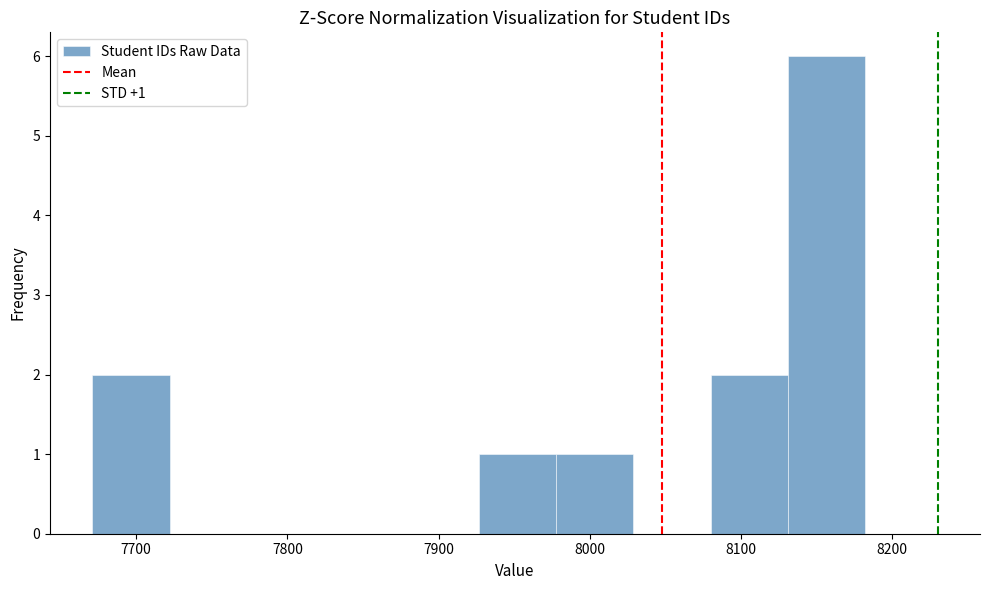

Over which range of the x-axis is the bar tallest?

8130 to 8180